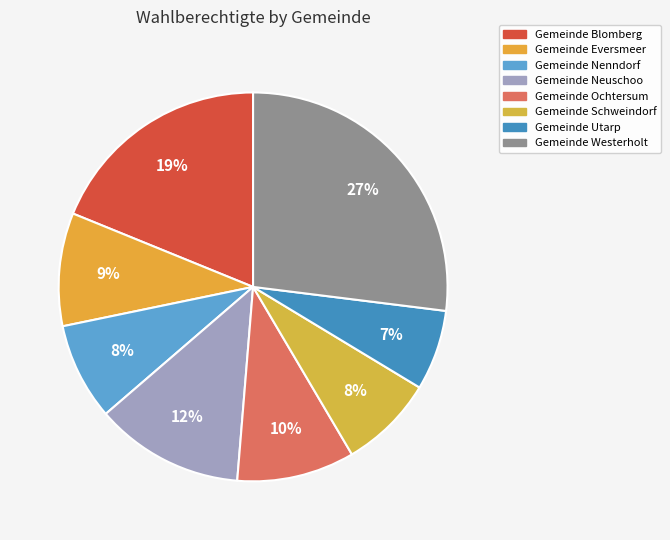

How many slices are in this pie chart?

8